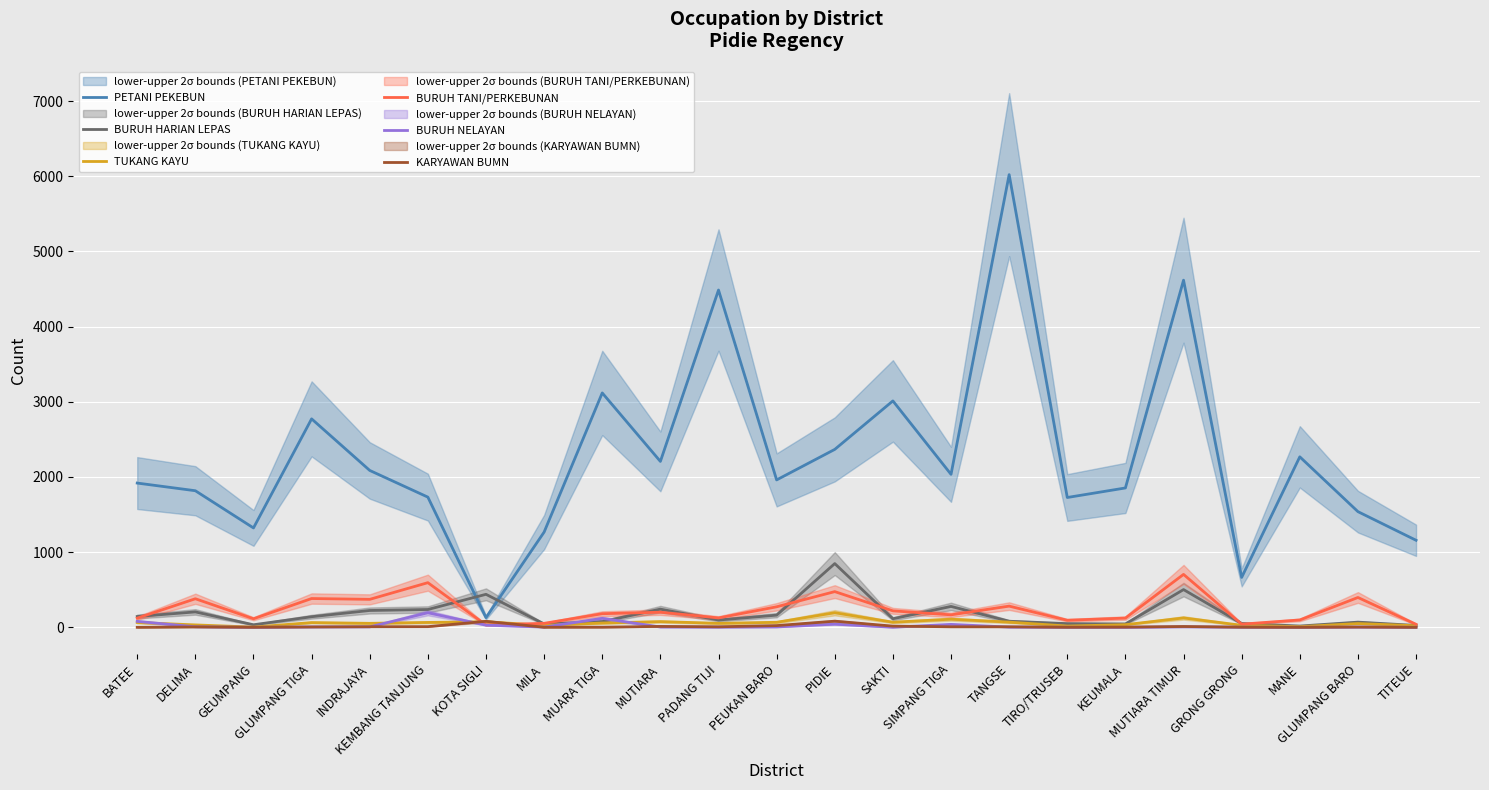

What are all the series names shown in the legend?

PETANI PEKEBUN, BURUH HARIAN LEPAS, TUKANG KAYU, BURUH TANI/PERKEBUNAN, BURUH NELAYAN, KARYAWAN BUMN